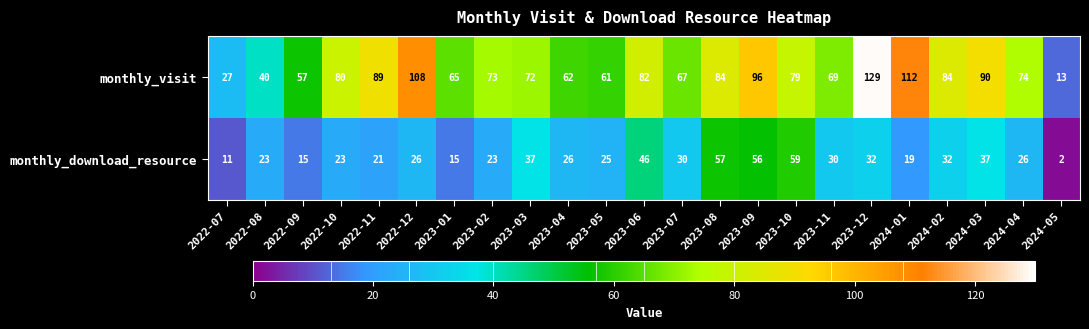

What is the lowest value of the monthly_visit series?

13